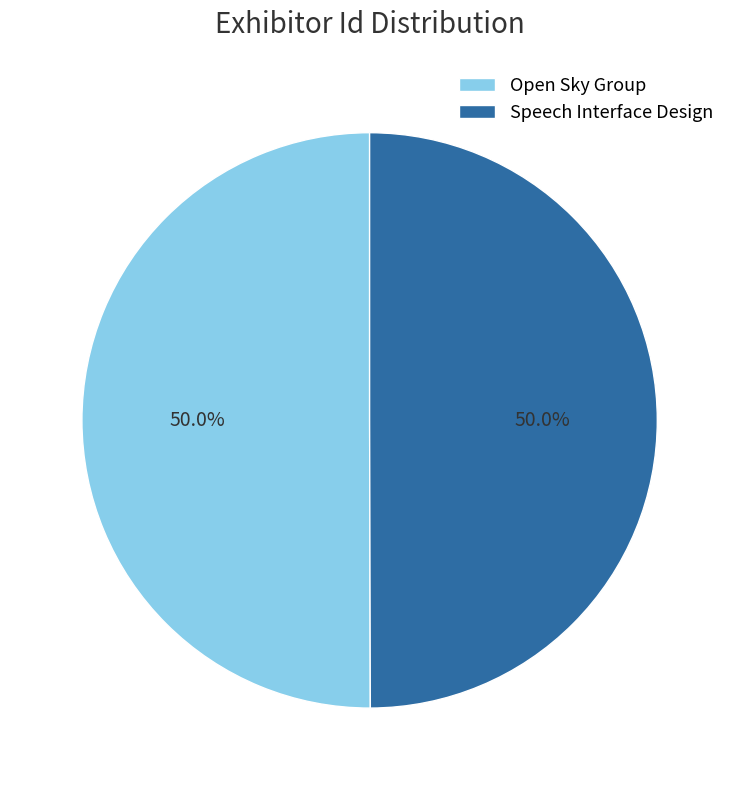

What percentage is the Speech Interface Design slice, to the nearest percent?

50%